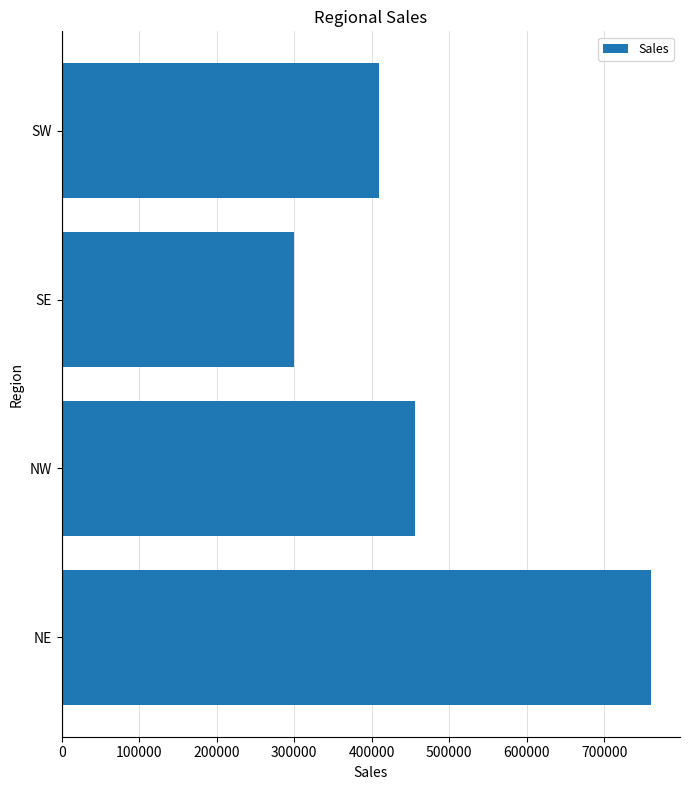

The chart shows a value of 160637 at SE. True or false?

False